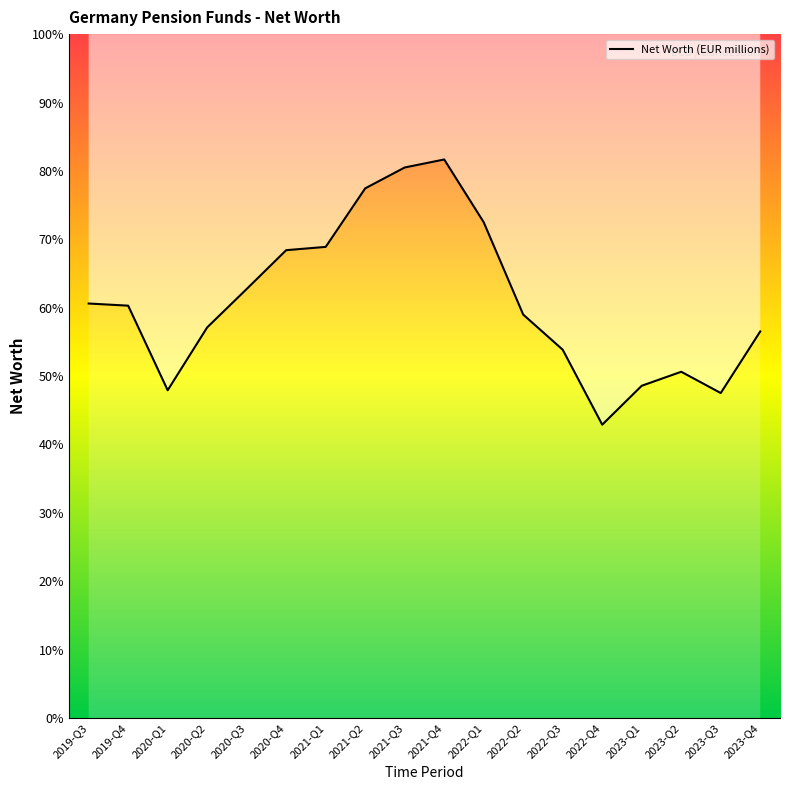

Which has a higher value, 2023-Q1 or 2022-Q1?

2022-Q1